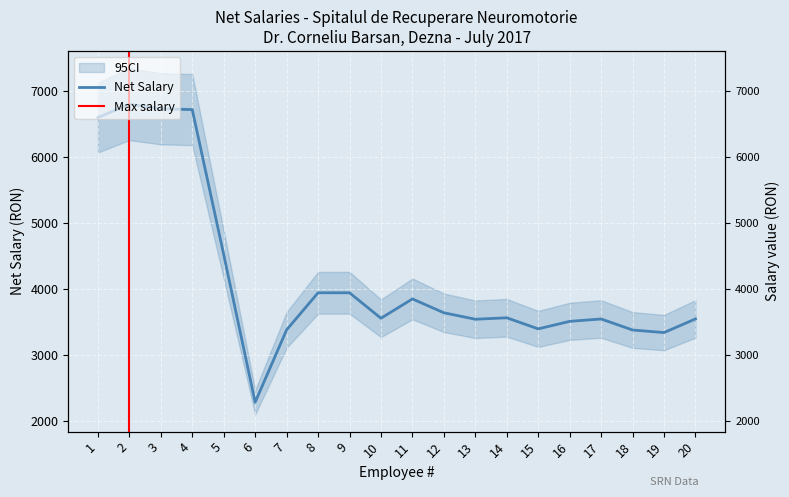

The value at 16 is 3517. True or false?

True